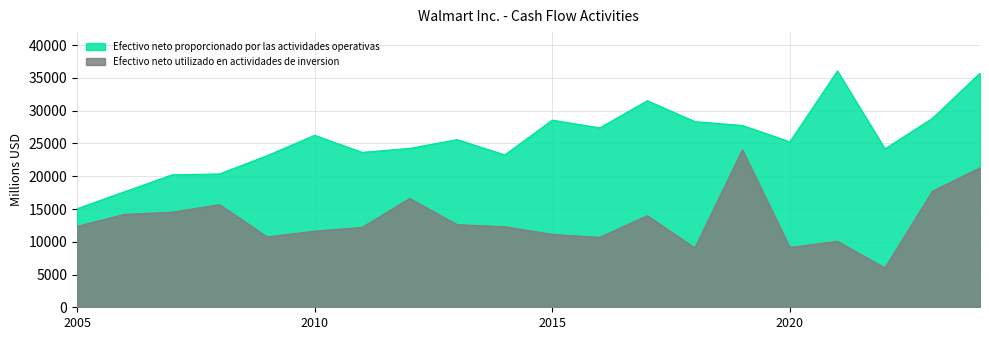

Does the chart have visible grid lines?

Yes